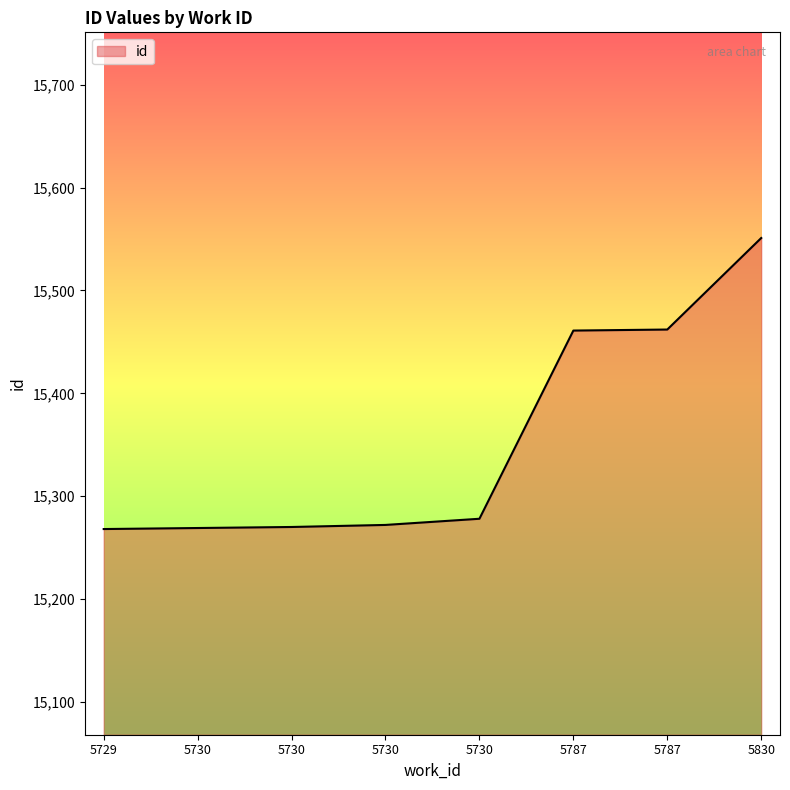

True or false: the data has more than 1 interior local peaks.

False